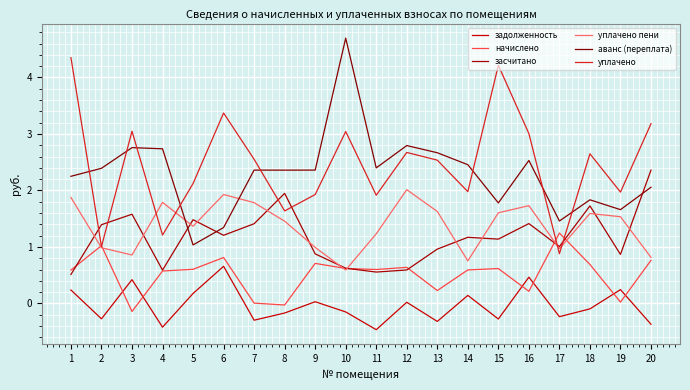

What is the value of the задолженность point at the 19th from the left?

0.2